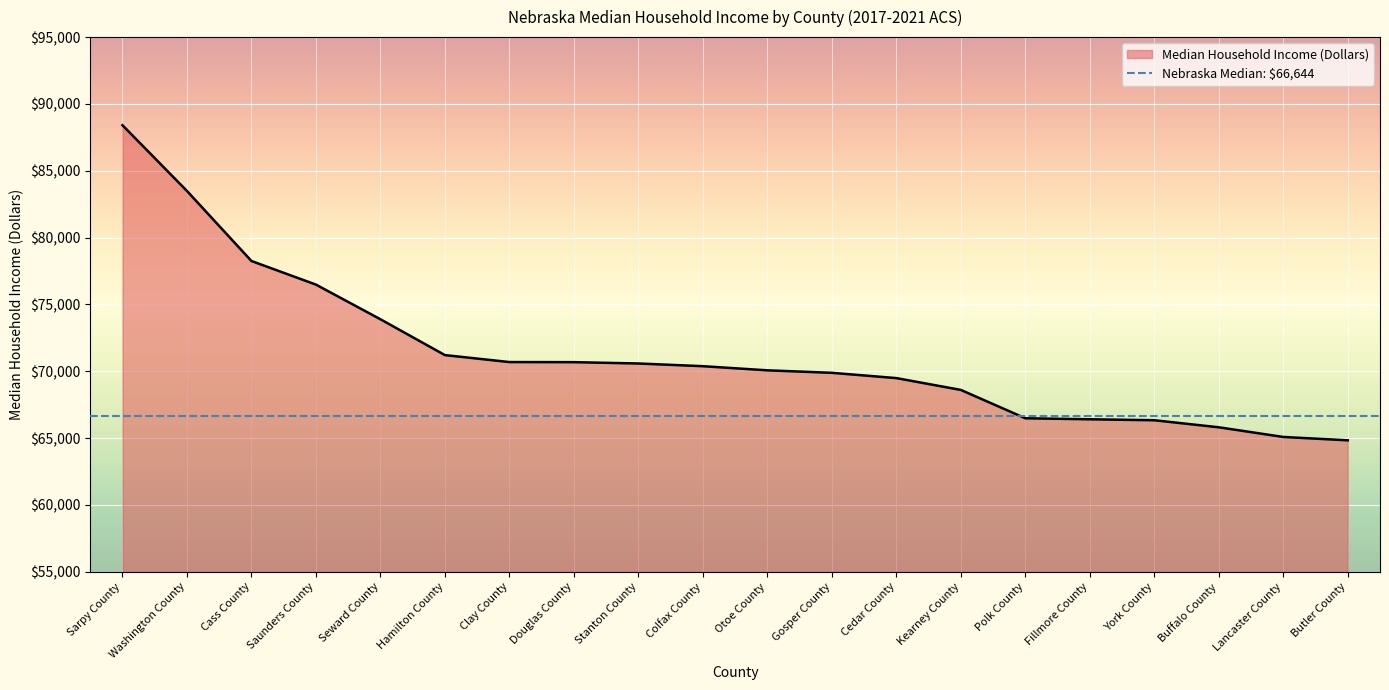

At which label does the data first exceed 70381?

Sarpy County